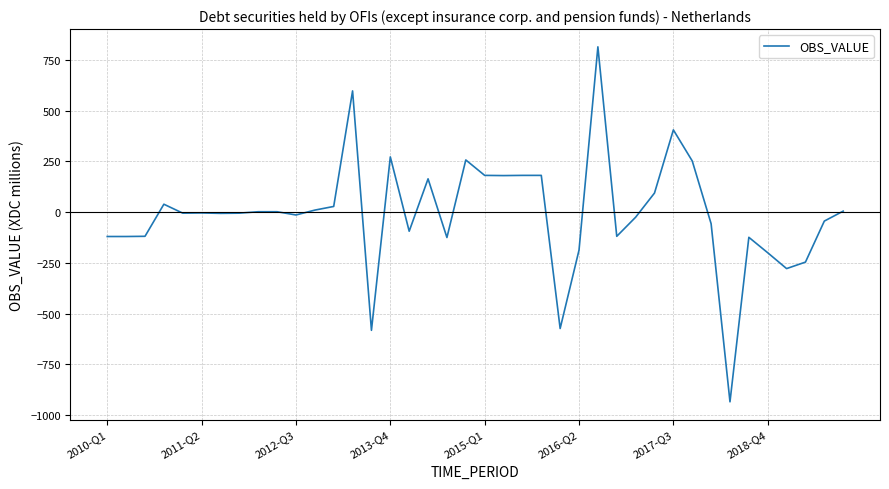

What is the greatest value displayed?

814